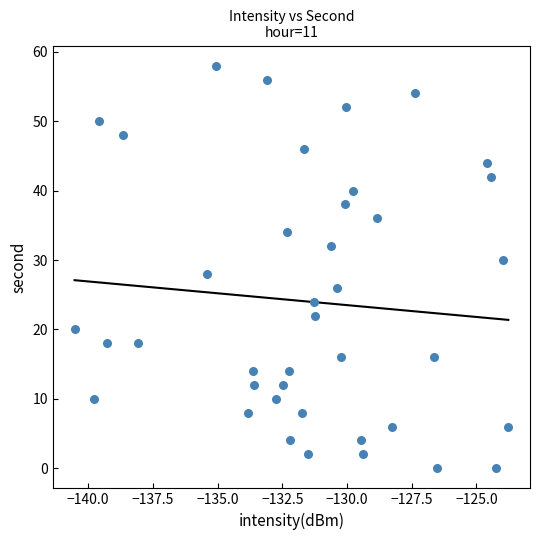

What is the range of Y values (max minus min)?

58